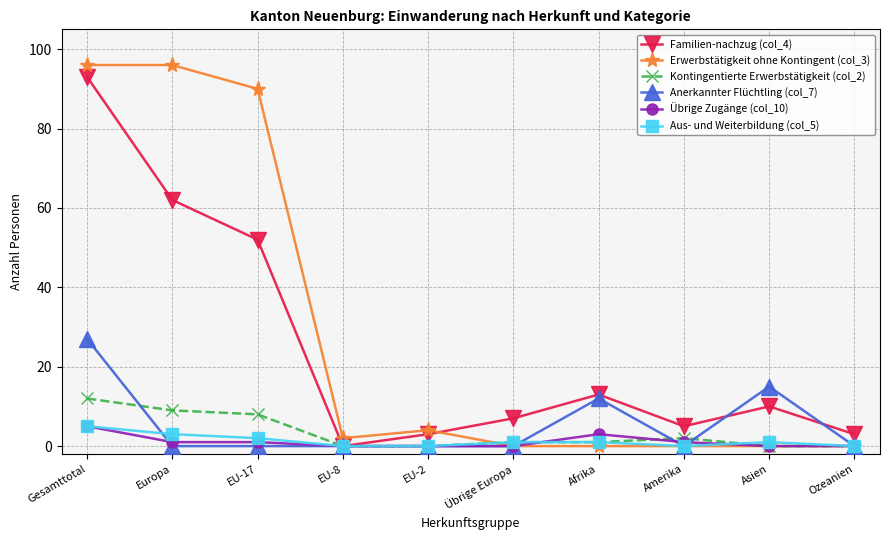

What is the spread (max minus min) of values at EU-2?

4